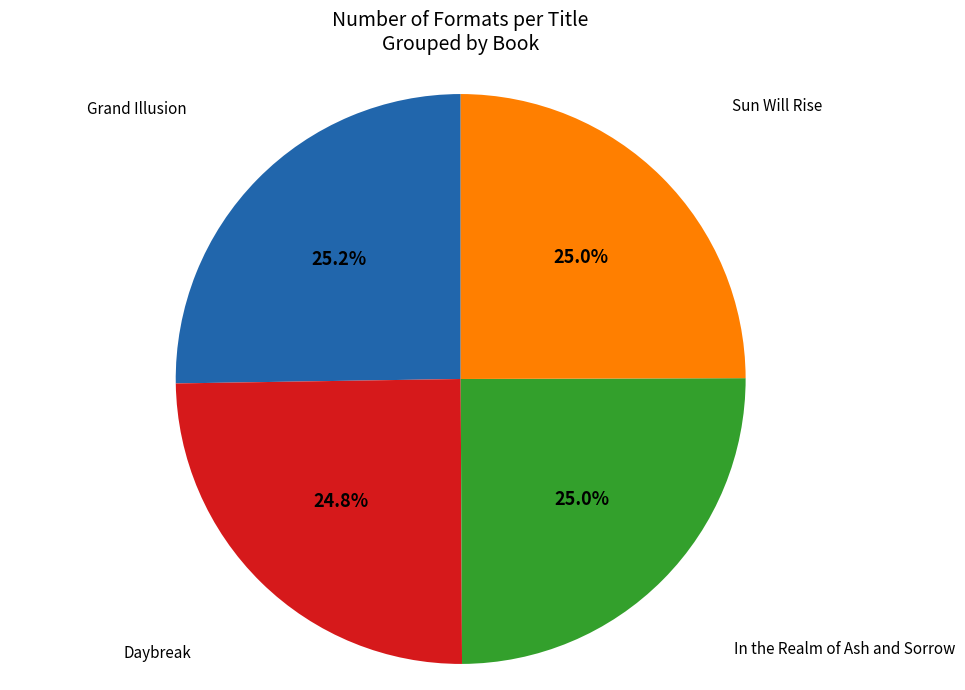

To the nearest percent, what is the combined percentage of Daybreak and In the Realm of Ash and Sorrow?

50%